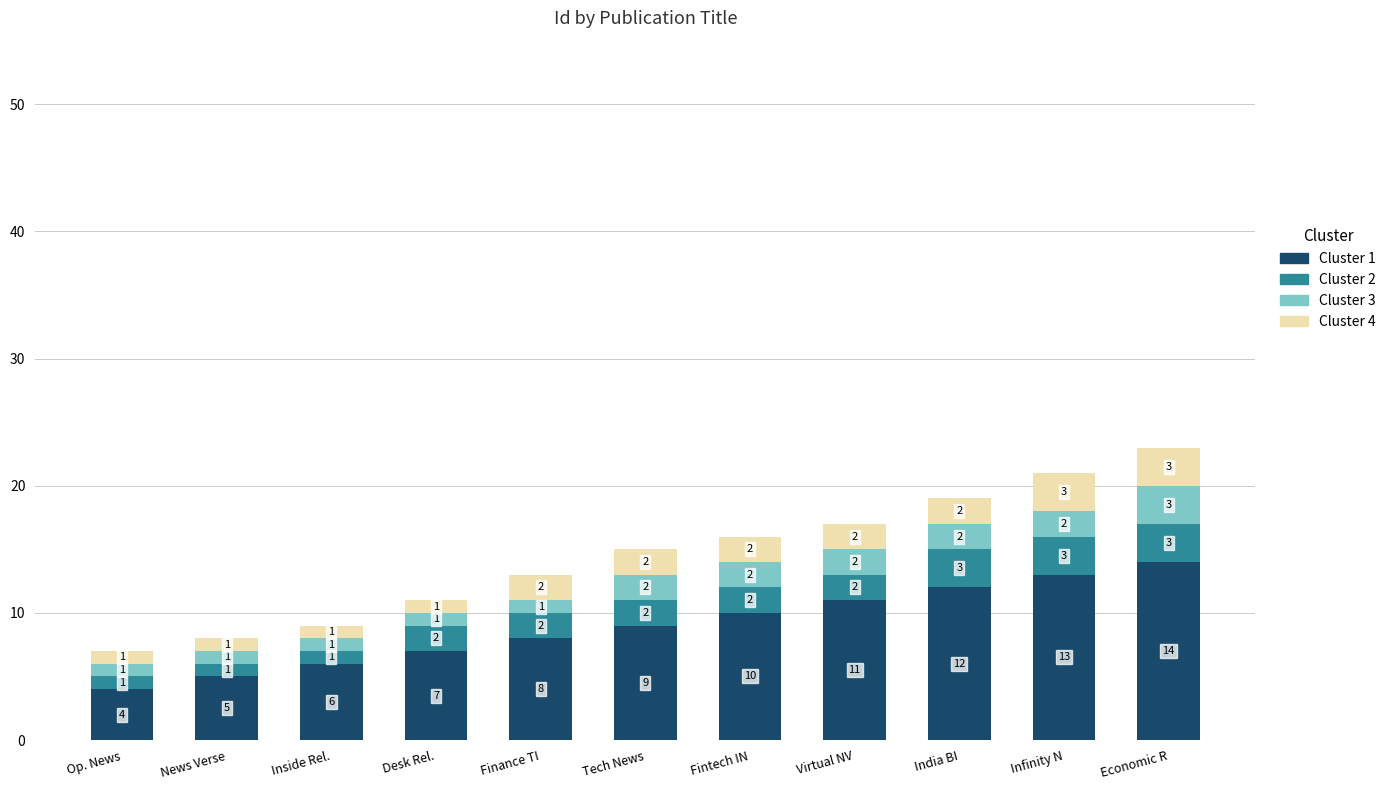

At which category is the sum across all series the highest?

Economic R